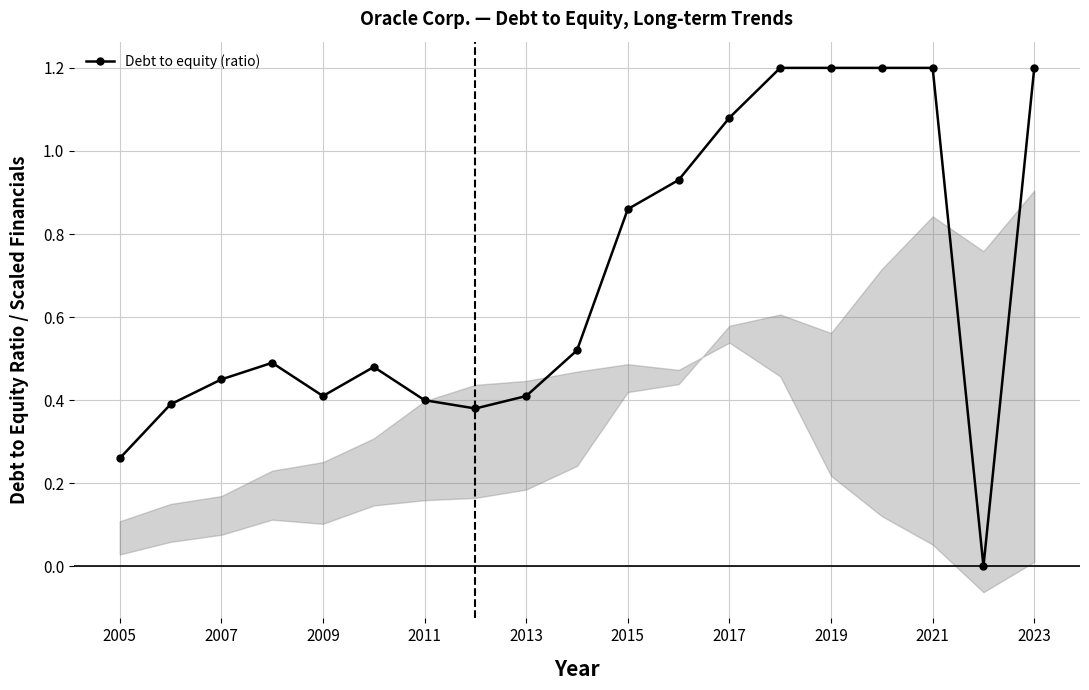

The value of Debt to equity (ratio) at 2007 is 0.7. True or false?

False